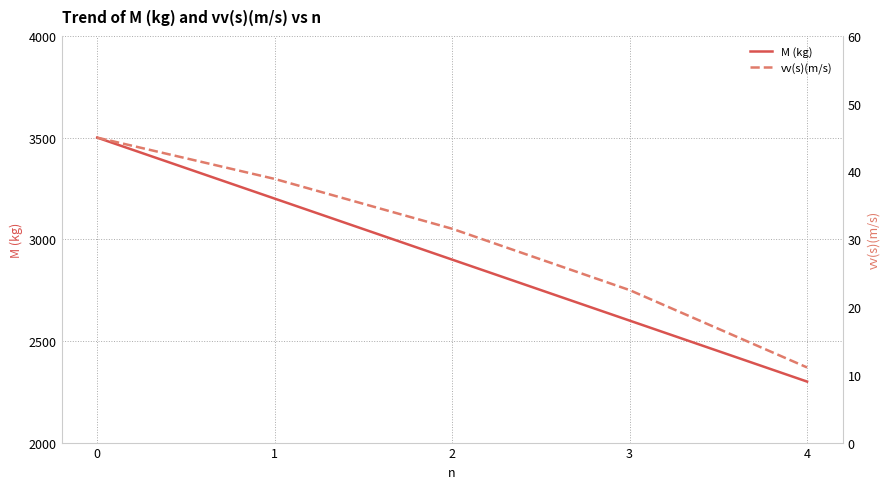

Between 2 and 3, which series saw the biggest shift?

M (kg)